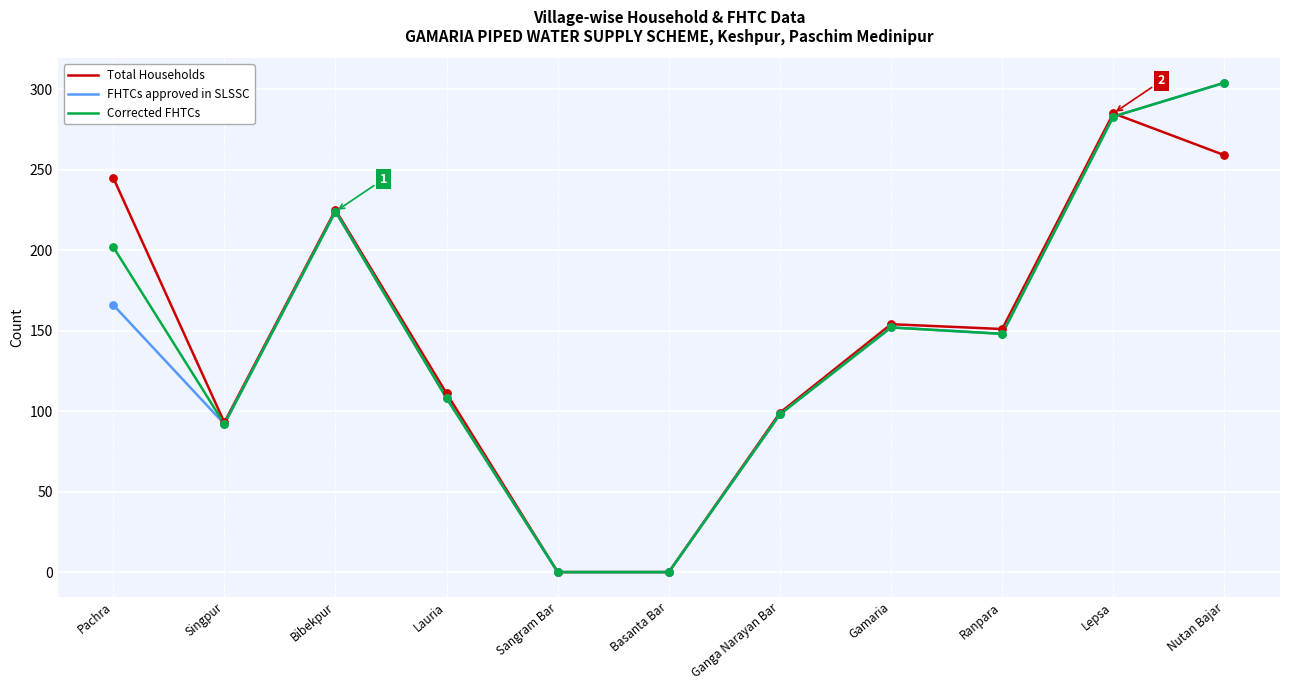

Is the value of FHTCs approved in SLSSC at Lauria greater than the value of Total Households at Basanta Bar?

Yes